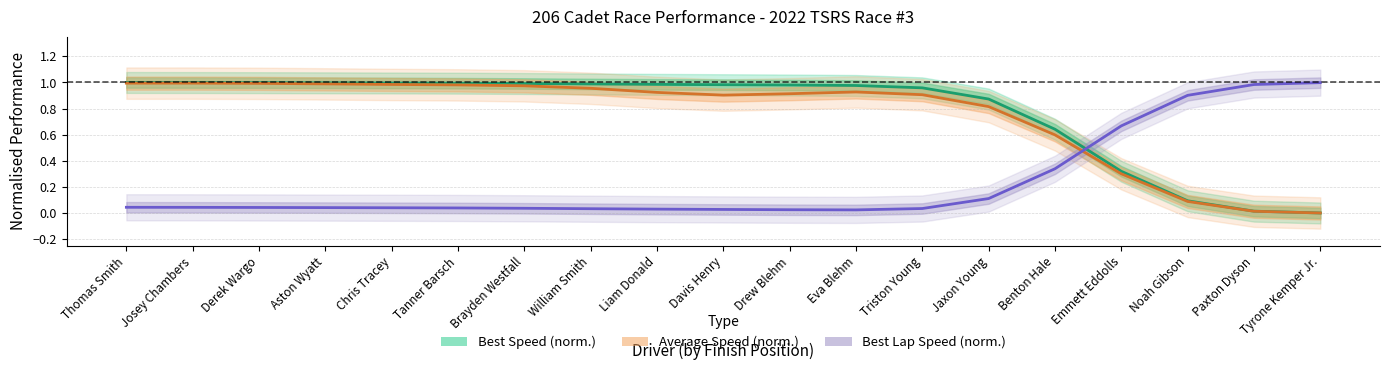

What is the label of the 6th point from the left?

Tanner Barsch